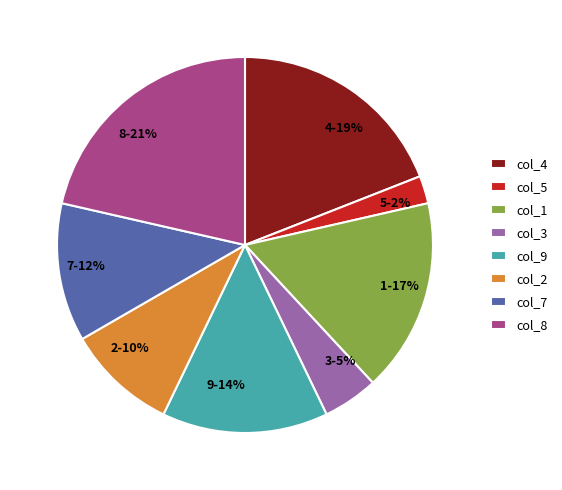

Which category has the smallest portion of the pie?

5